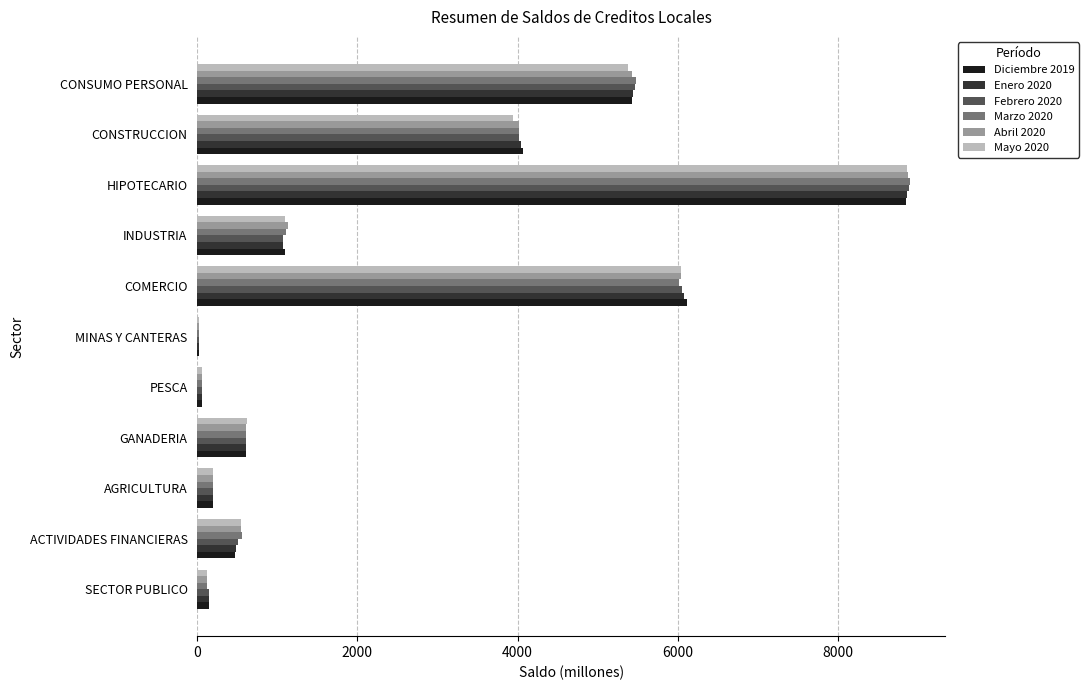

What is the total value across all series at CONSUMO PERSONAL?

32631.8